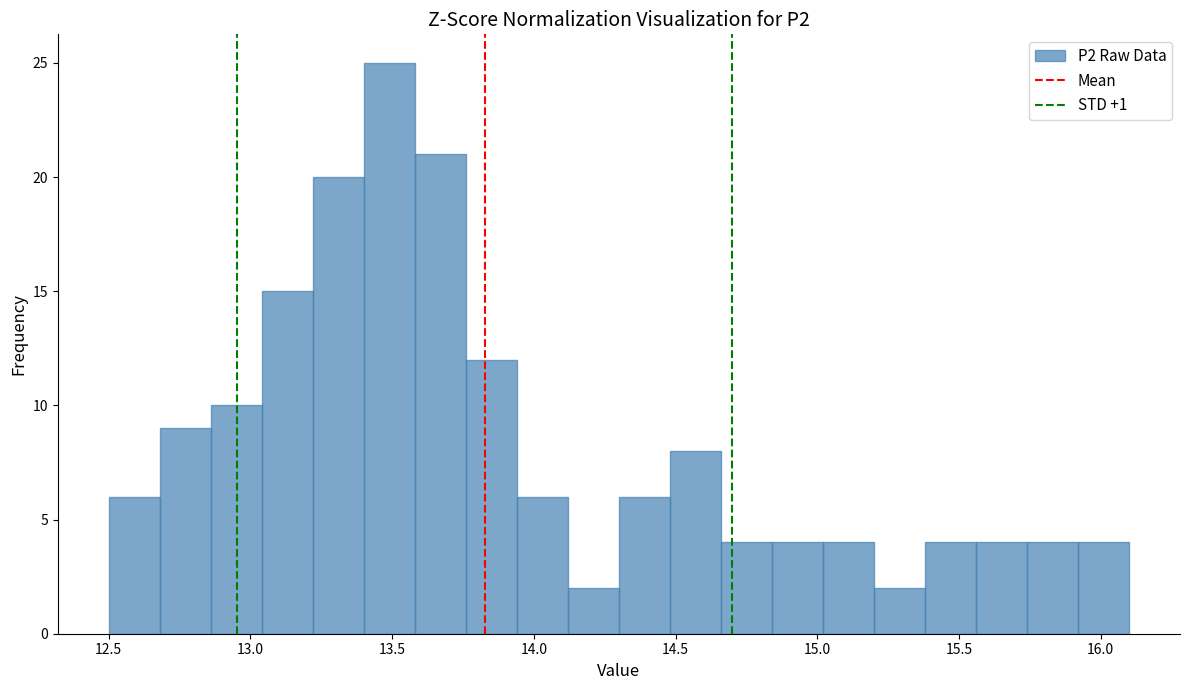

Read against the x-axis, roughly where is the centre of the tallest bar?

13.50